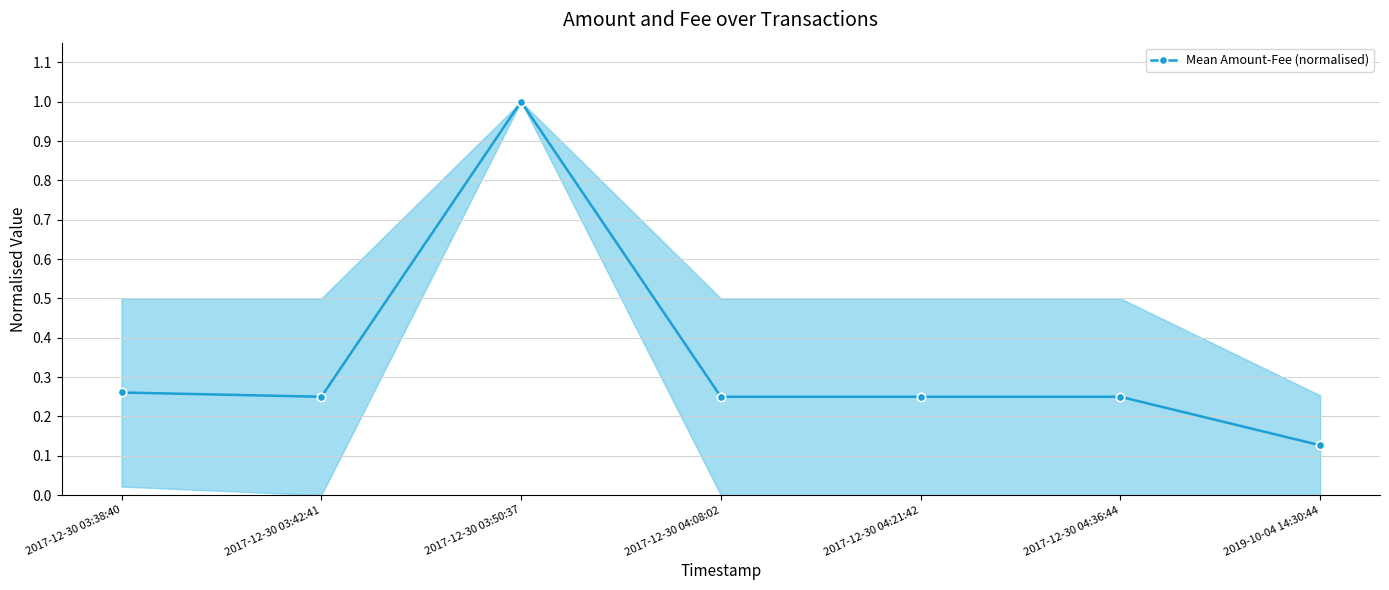

Where is the data nearest to the value 0?

2019-10-04 14:30:44